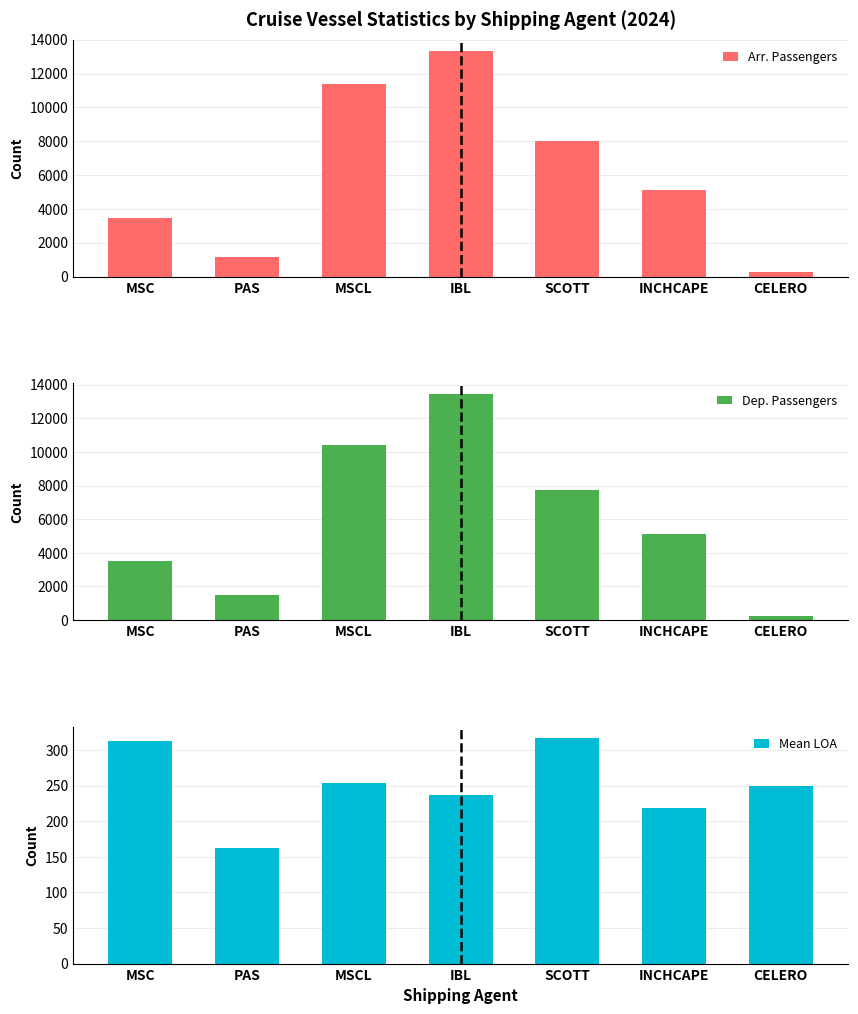

Rank the series at PAS from lowest to highest value.

Mean LOA, Arr. Passengers, Dep. Passengers